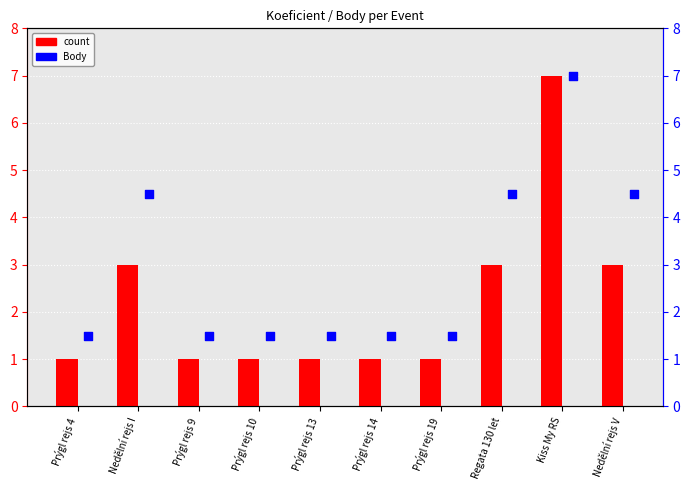

Which series has the largest total across all categories?

Body